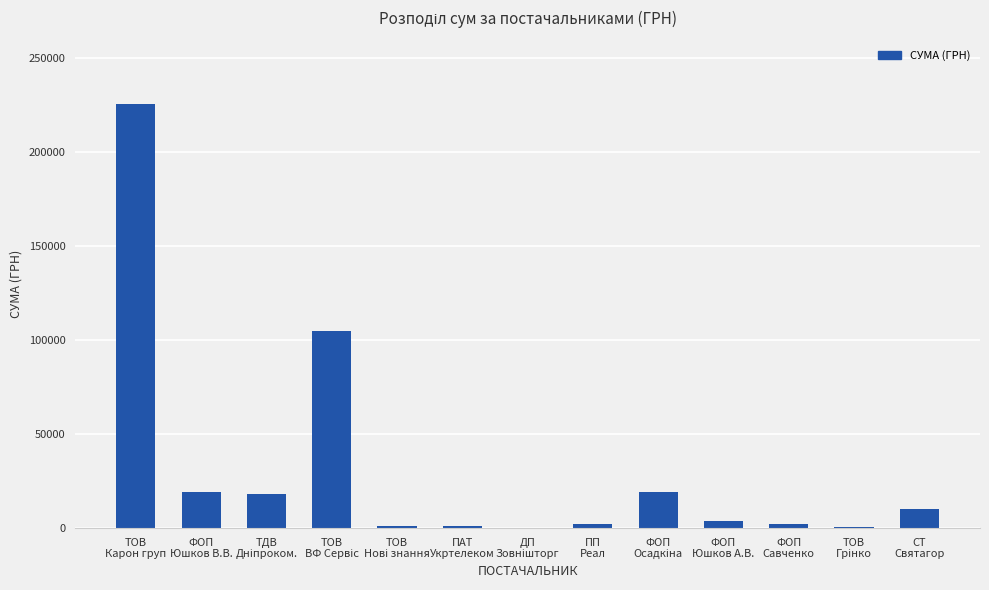

Which label corresponds to the largest value in the chart?

ТОВ
Карон груп